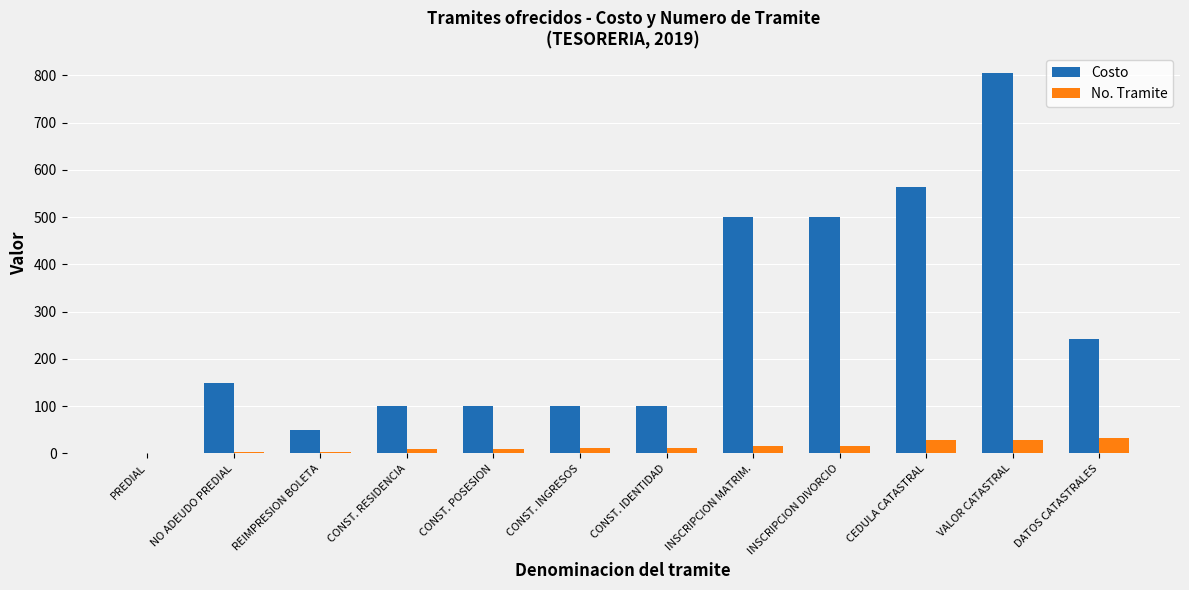

At which category is the sum across all series the highest?

VALOR CATASTRAL